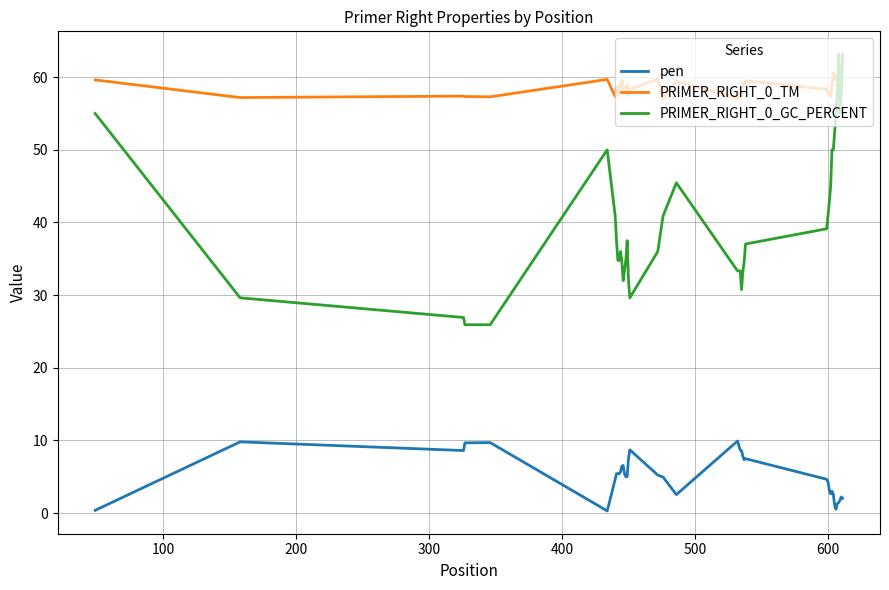

What is the maximum value shown in the chart?

63.2